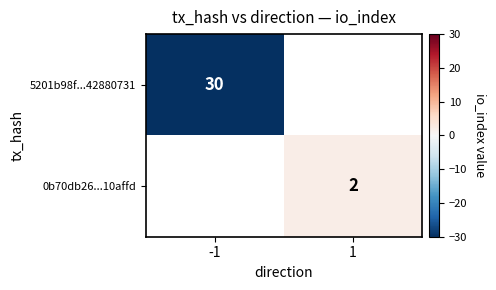

The value of 0b70db26...10affd at 1 is 2. True or false?

True